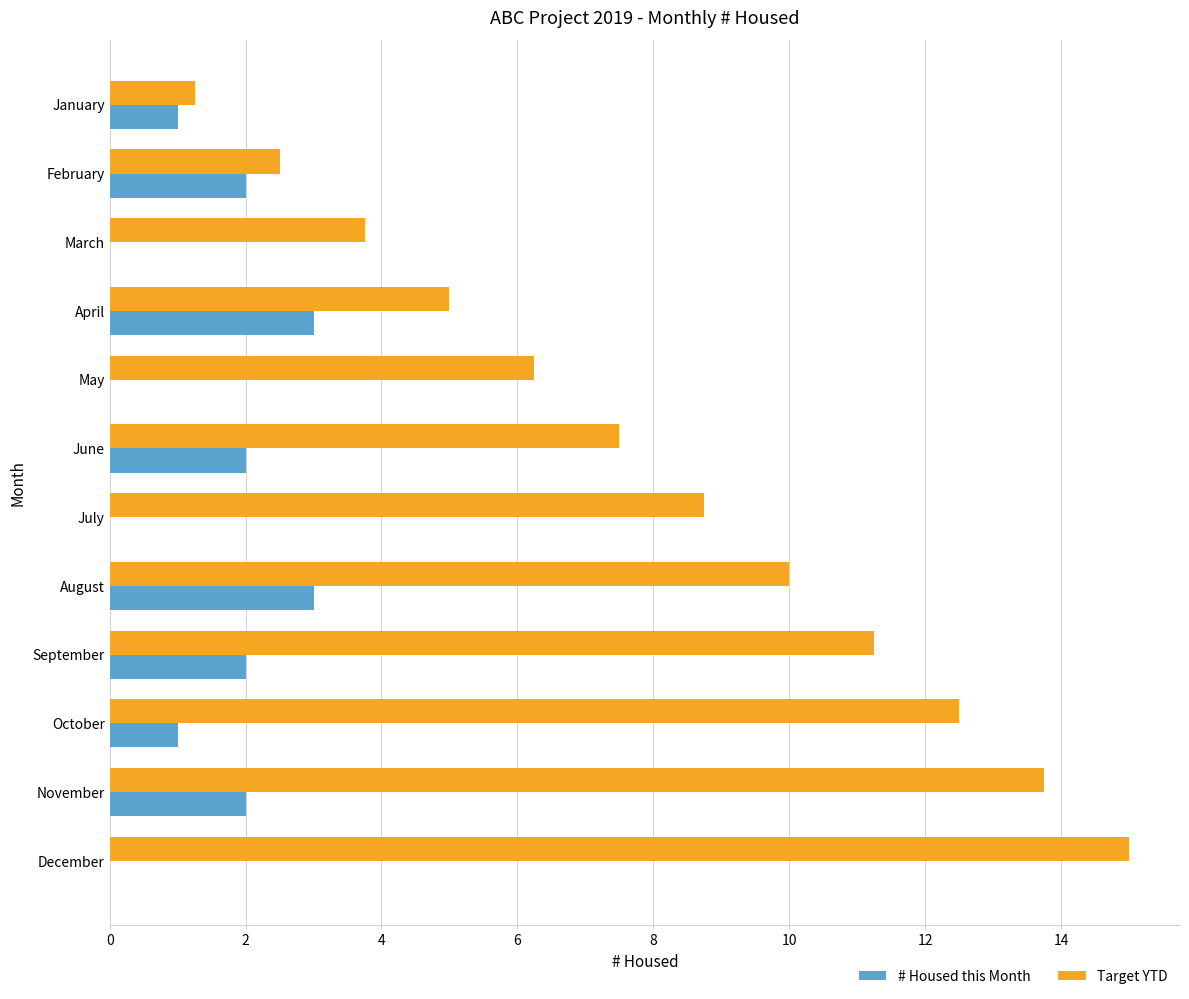

What value does the Target YTD series have at March?

3.8